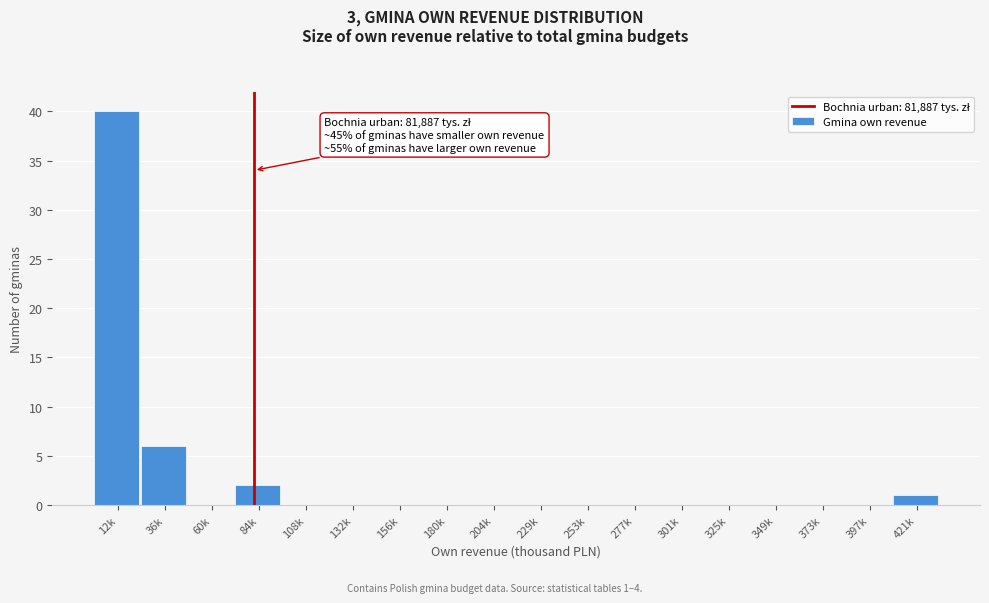

Reading left to right, extract all data points from this chart.

12k=40	36k=6	60k=0	84k=2	108k=0	132k=0	156k=0	180k=0	204k=0	229k=0	253k=0	277k=0	301k=0	325k=0	349k=0	373k=0	397k=0	421k=1